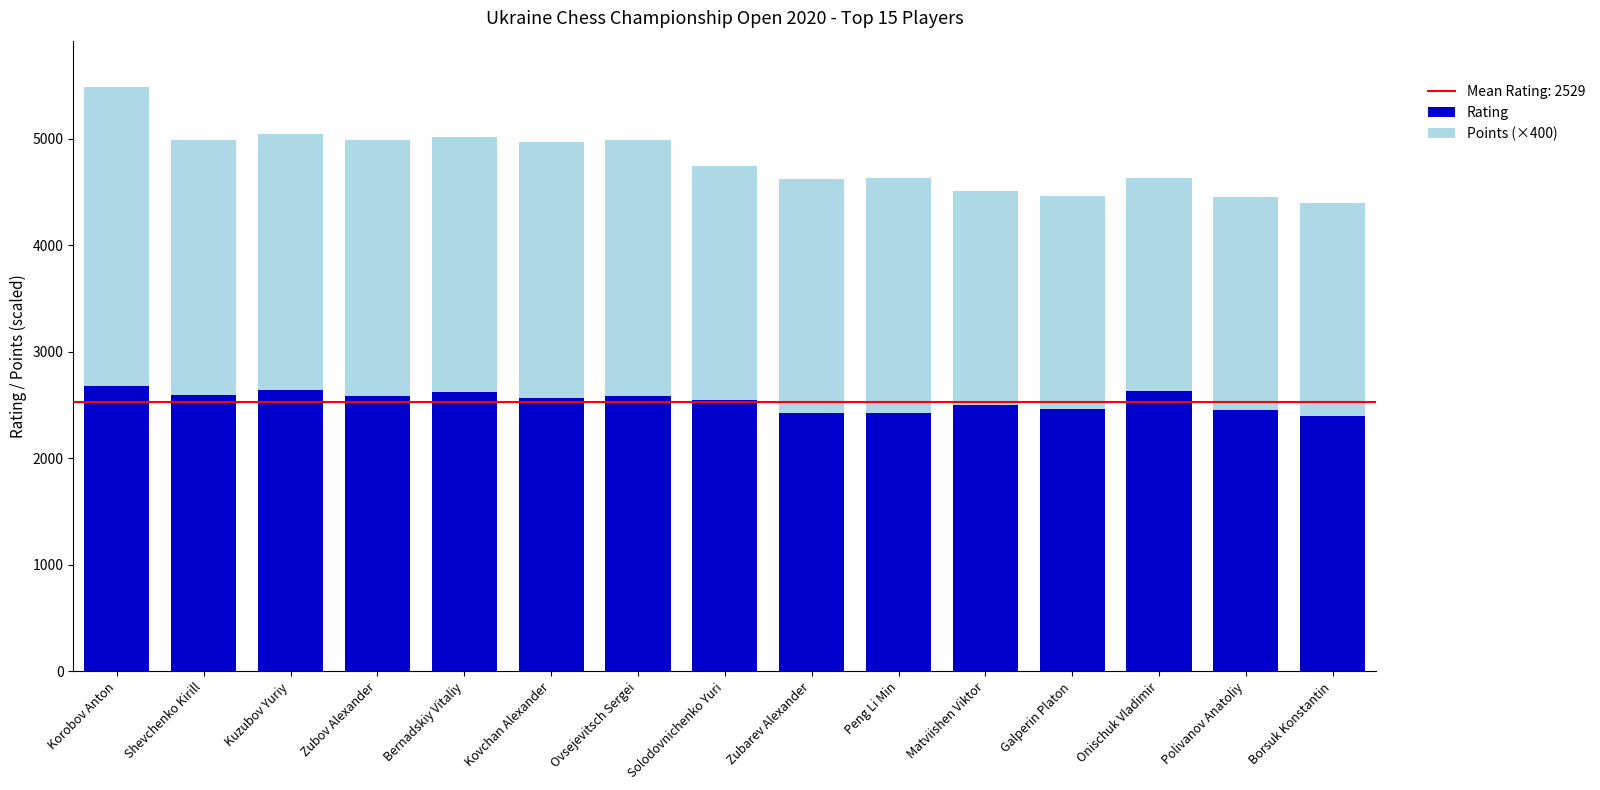

The Rating series shows 3903 at Shevchenko Kirill. True or false?

False